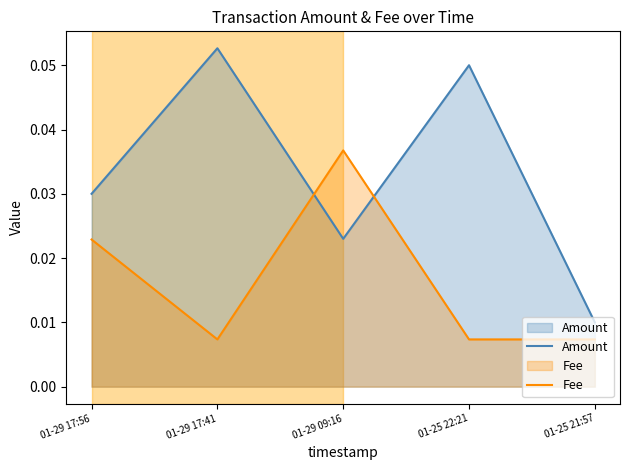

Reading left to right, transcribe all the data shown in this chart.

Amount: 0.0	0.1	0.0	0.1	0.0
Fee: 0.0	0.0	0.0	0.0	0.0